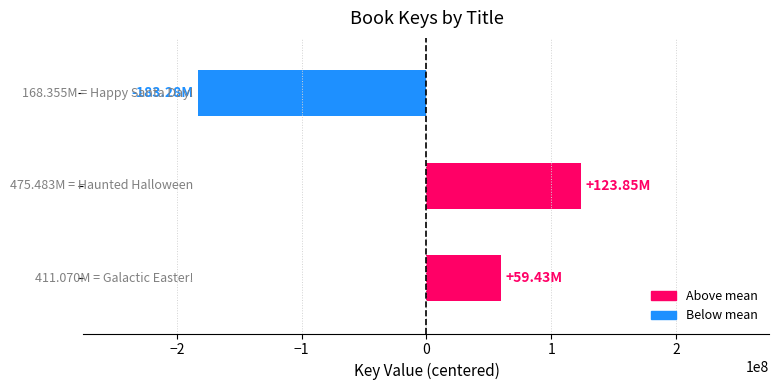

What is the difference between the second highest and minimum values?

242715213.0